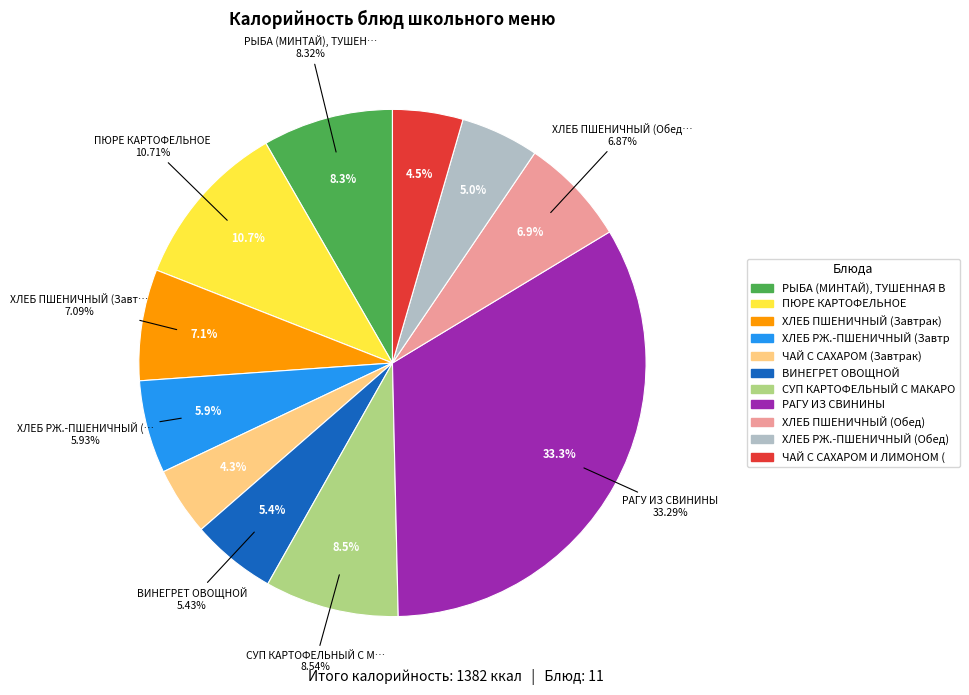

To the nearest percent, what is the difference between the ХЛЕБ ПШЕНИЧНЫЙ (Обед) and ВИНЕГРЕТ ОВОЩНОЙ slice percentages?

1%